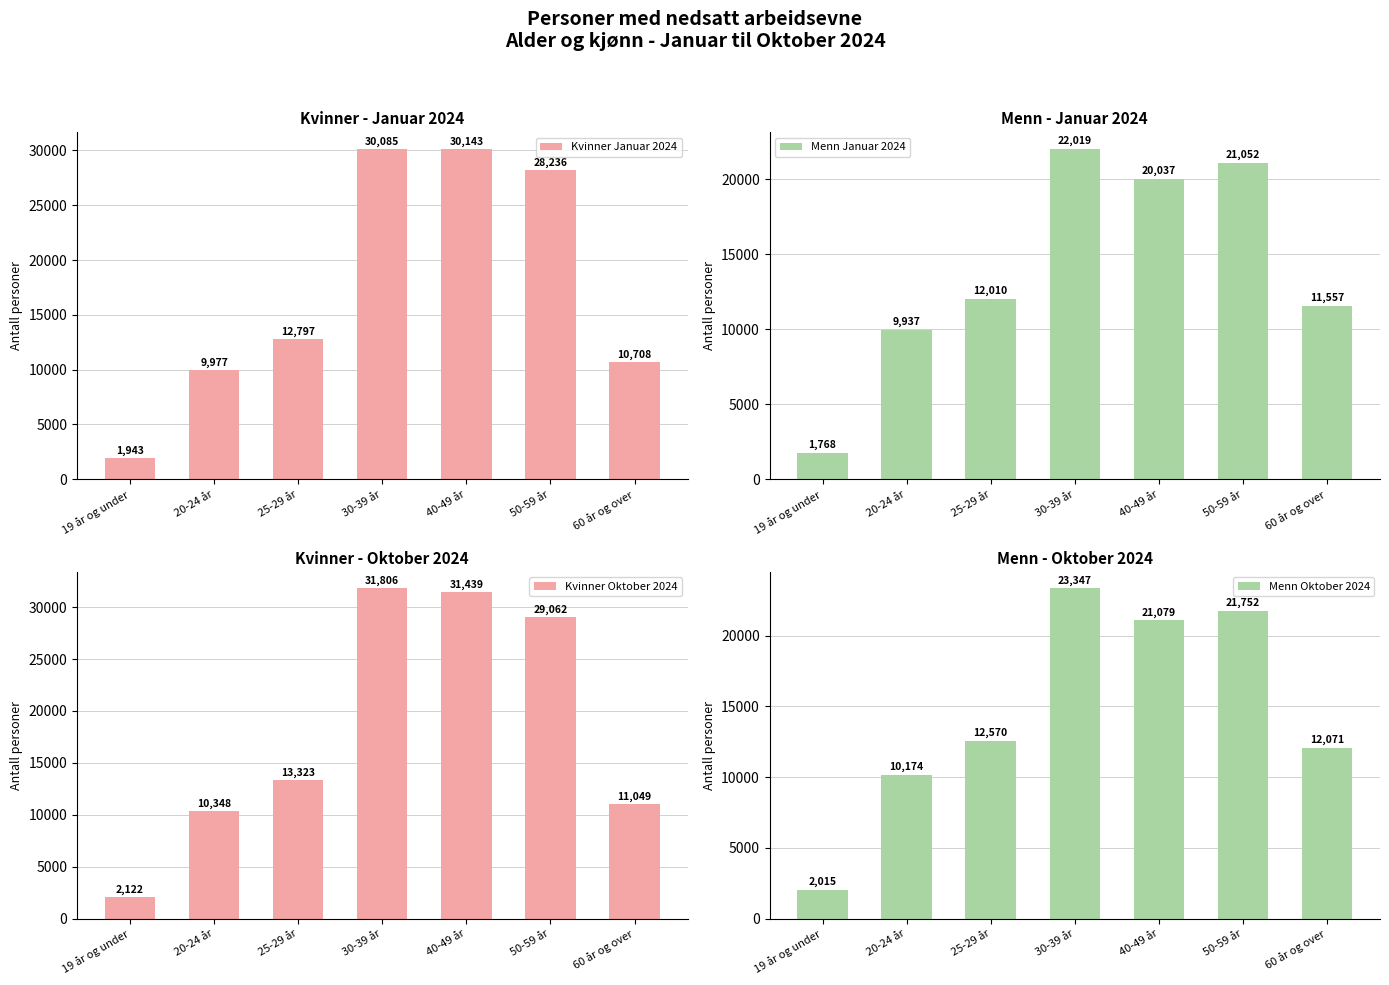

What is the average value of the Kvinner Januar 2024 series?

17698